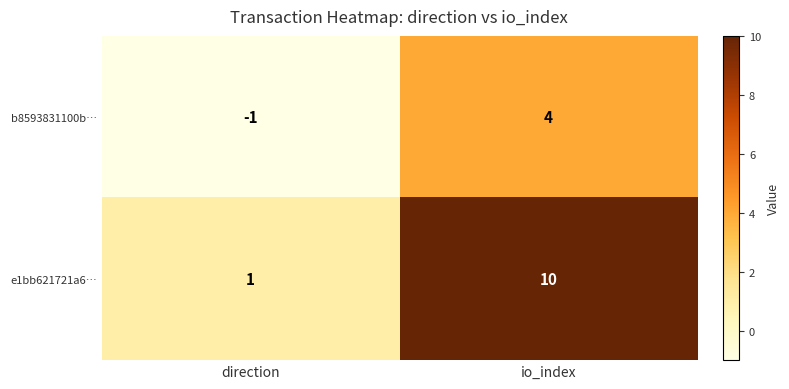

Which series has the largest range (max minus min)?

e1bb621721a6…